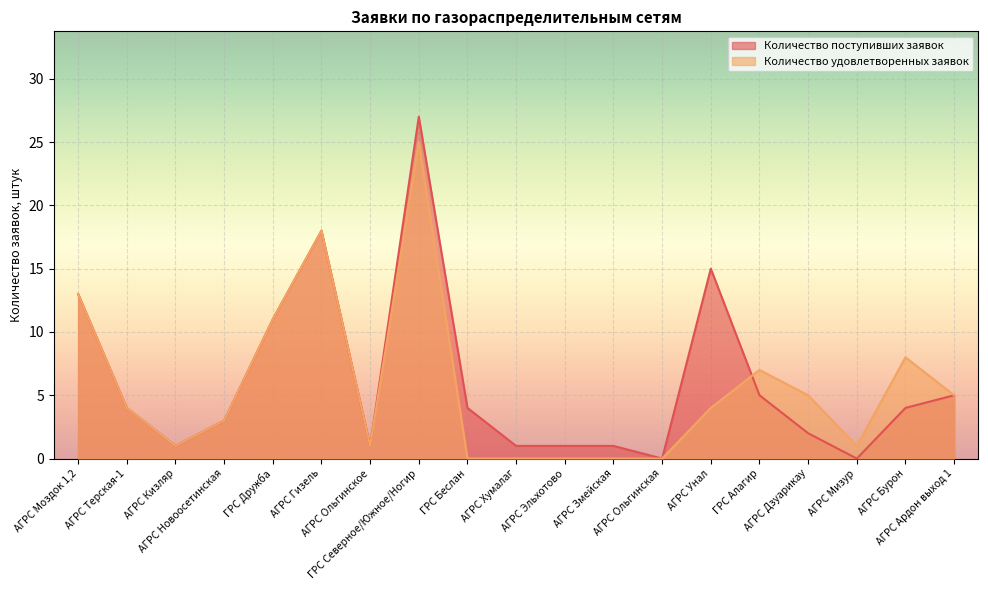

True or false: Количество поступивших заявок has a value of 2 at ГРС Алагир.

False